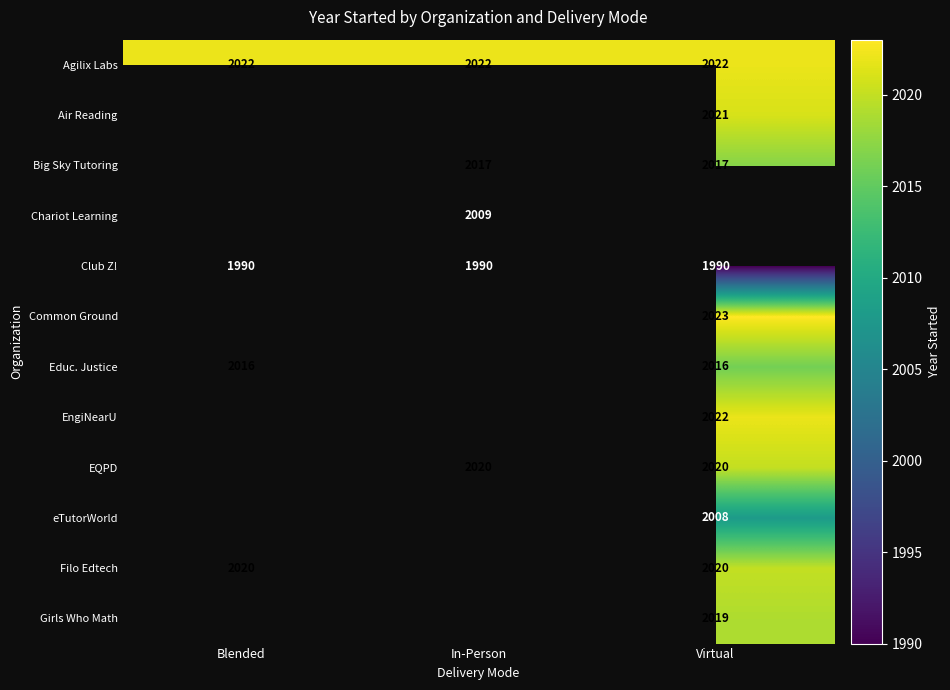

Which label corresponds to the smallest value in the chart?

Blended